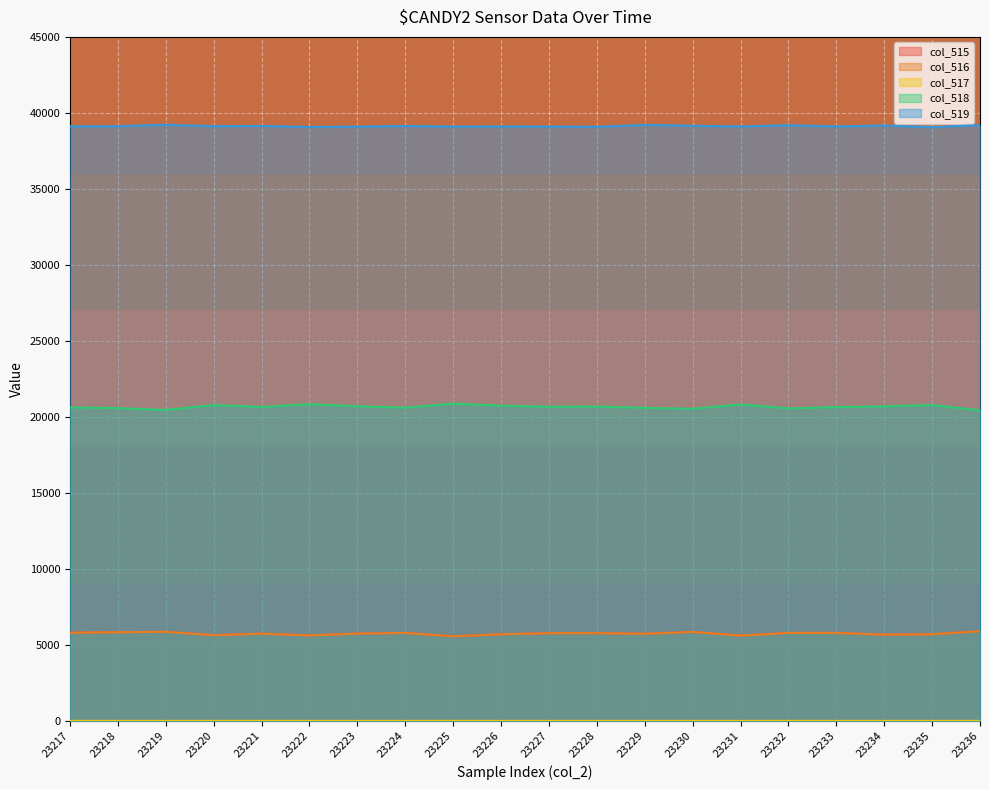

At which label is col_518 closest to 20655?

23221